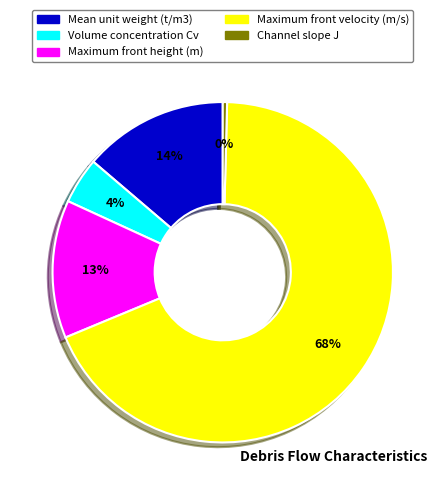

Between Mean unit weight (t/m3) and Maximum front velocity (m/s), which is larger?

Maximum front velocity (m/s)